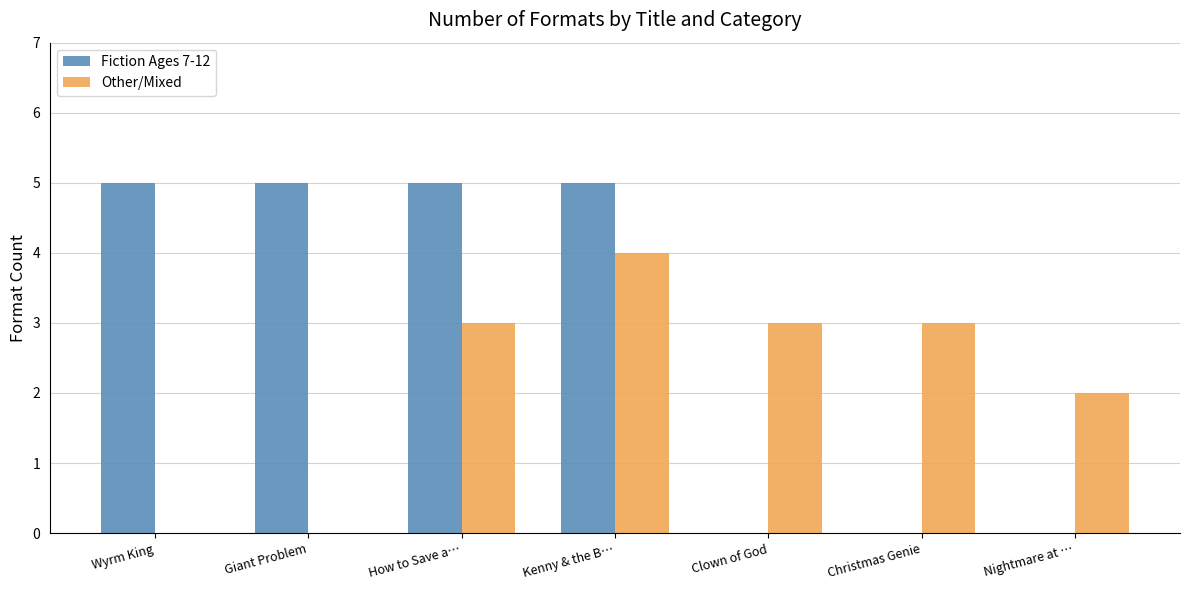

Which series changed the most between Kenny & the B… and Clown of God?

Fiction Ages 7-12